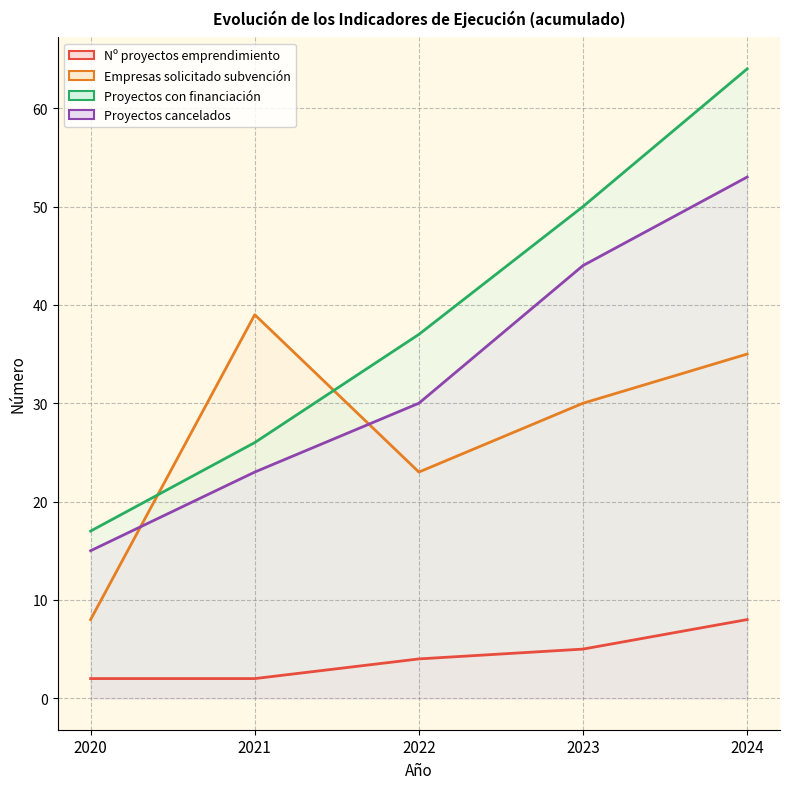

Is the value of Proyectos con financiación at 2020 greater than the value of Proyectos cancelados at 2024?

No